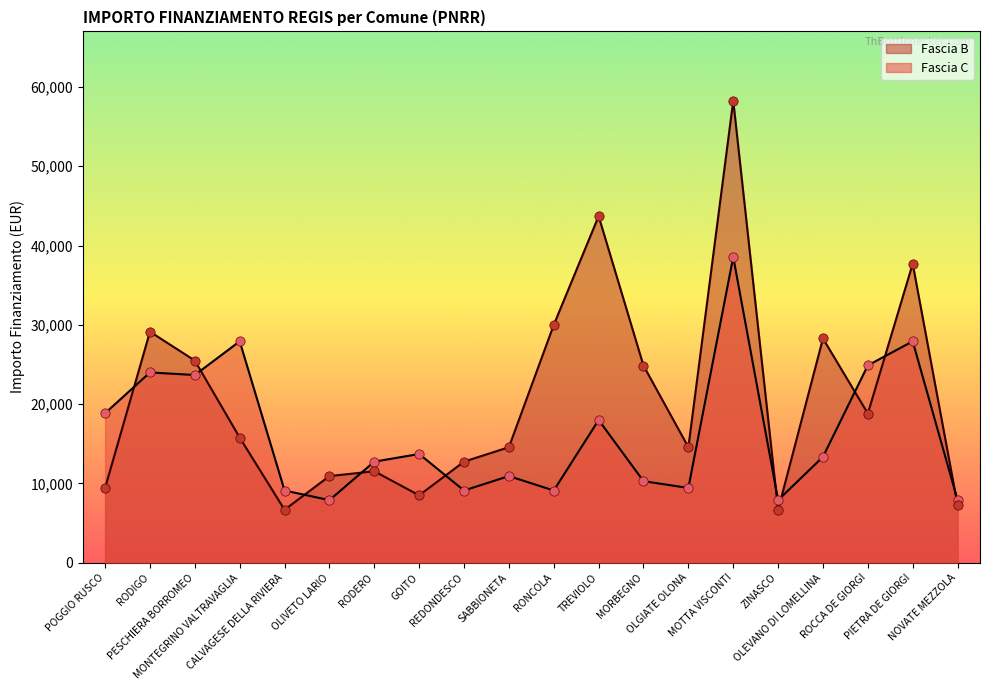

Which series has the largest total across all categories?

Fascia B